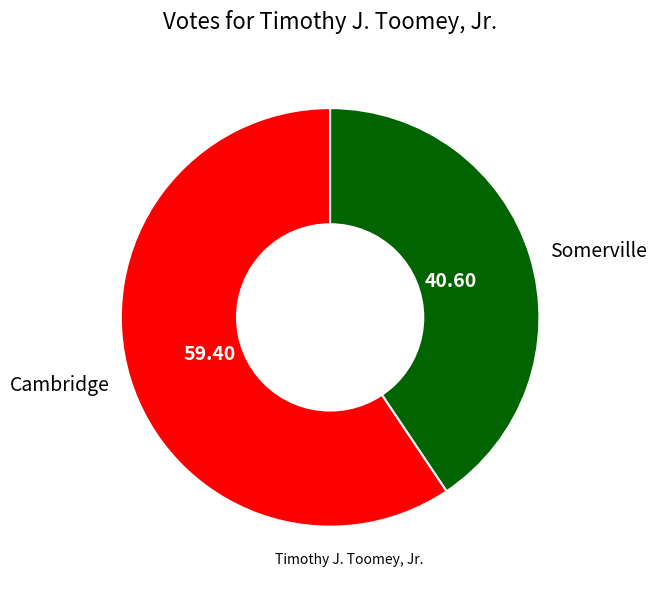

Count the number of slices in the pie.

2